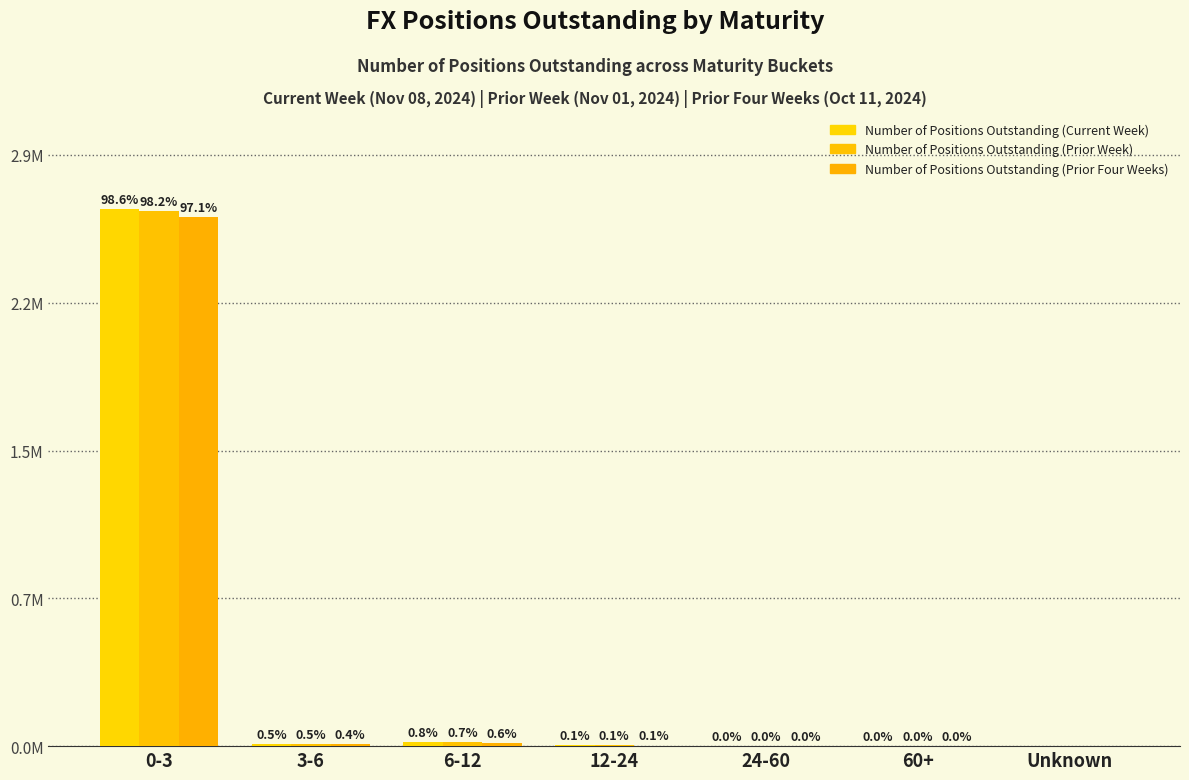

Reading left to right, extract all data points from this chart.

Number of Positions Outstanding (Current Week): 2638566	12461	20727	3742	664	10	0
Number of Positions Outstanding (Prior Week): 2626740	12111	20049	3741	684	10	0
Number of Positions Outstanding (Prior Four Weeks): 2599043	10554	16713	3081	541	10	0